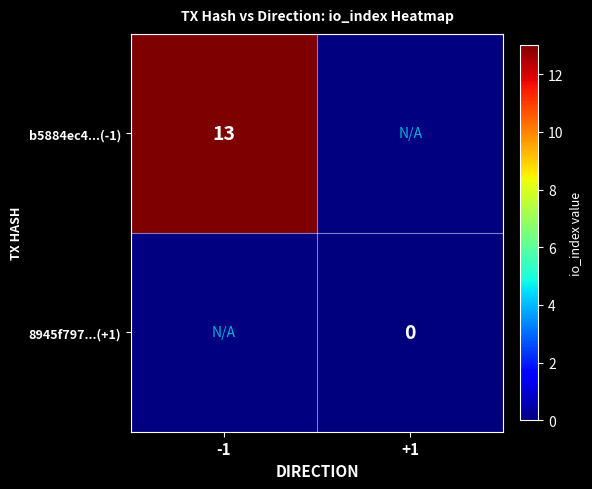

The value of b5884ec4...(-1) at -1 is 23. True or false?

False